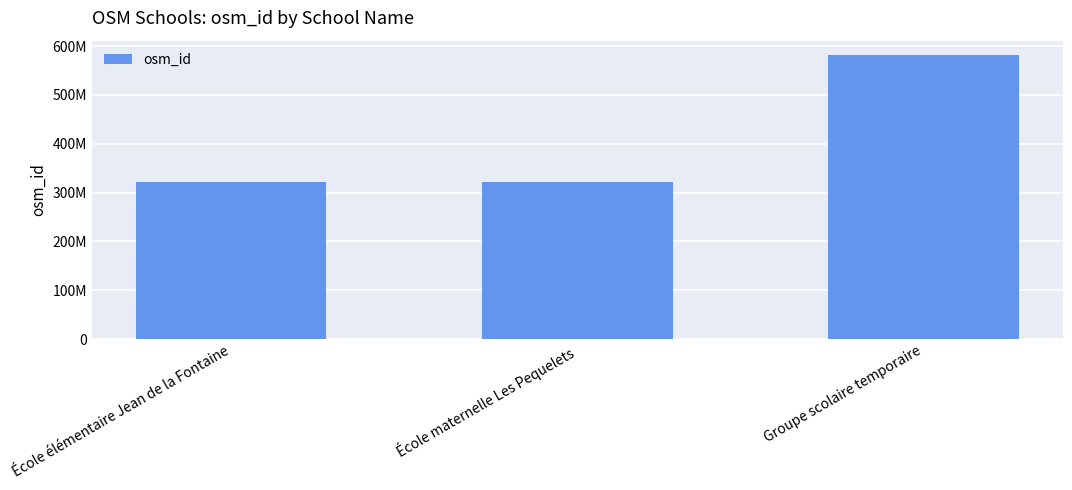

The chart shows a value of 132611532 at Groupe scolaire temporaire. True or false?

False